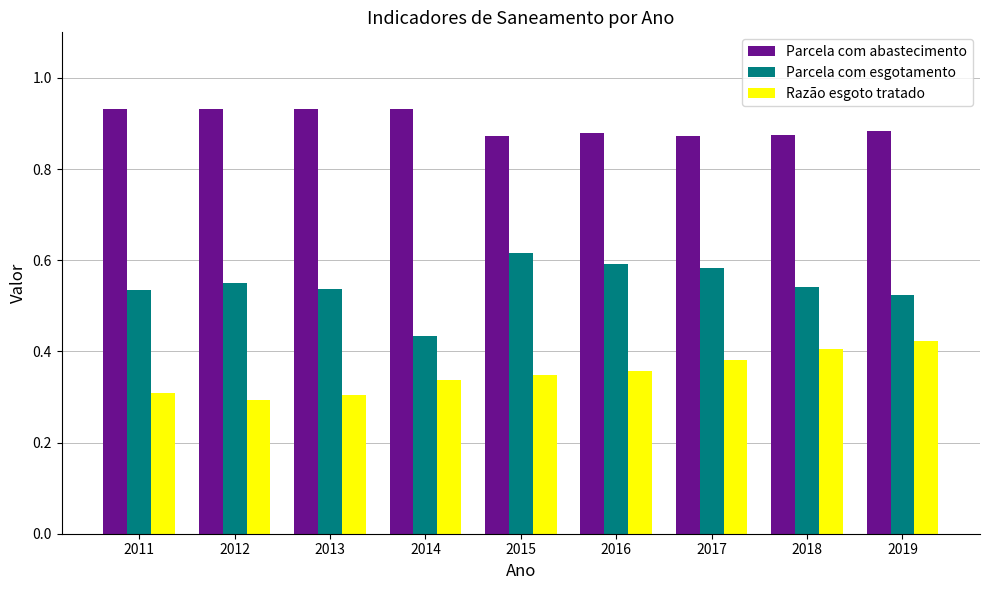

Rank the series by their average value, from lowest to highest.

Razão esgoto tratado, Parcela com esgotamento, Parcela com abastecimento